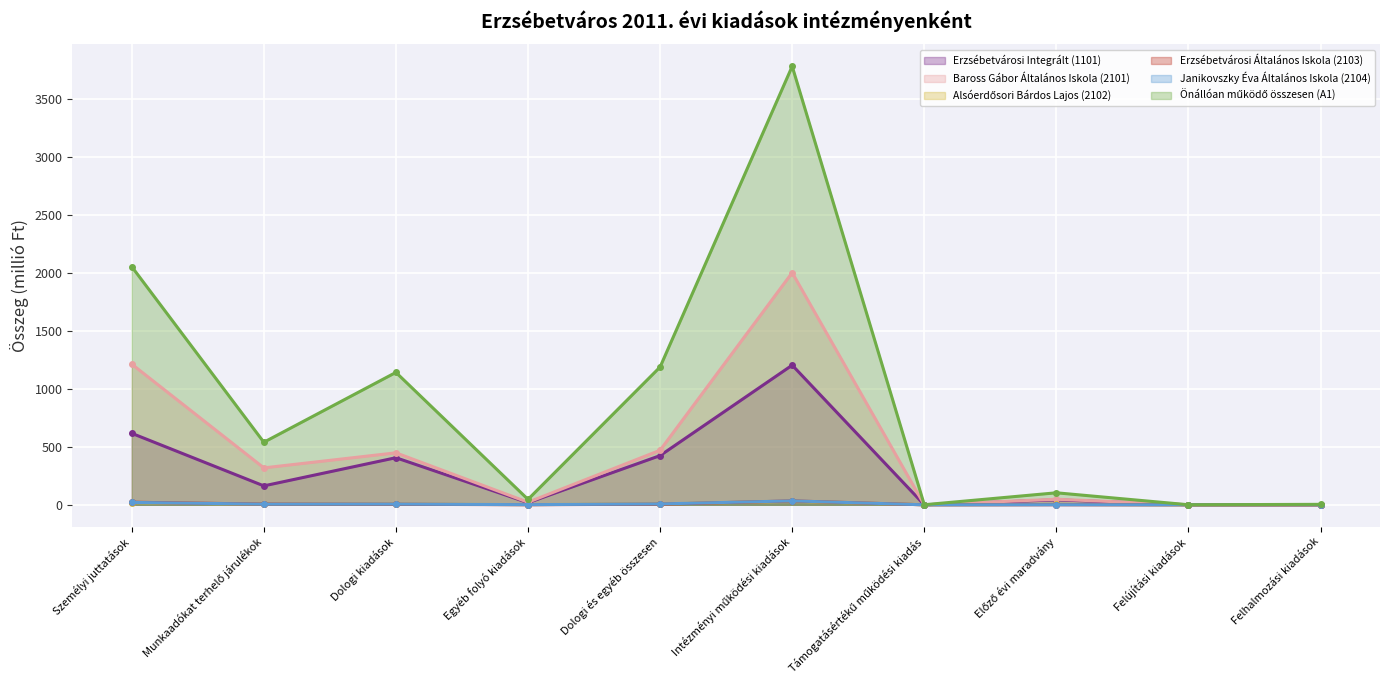

True or false: Alsóerdősori Bárdos Lajos (2102) and Janikovszky Éva Általános Iskola (2104) cross at least once.

True